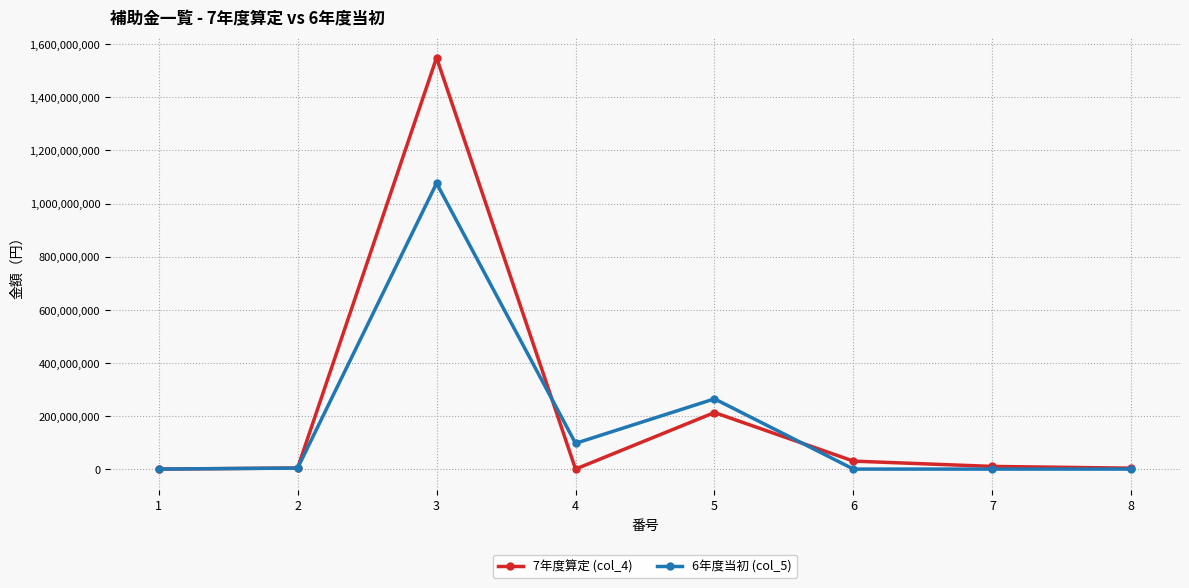

At which category does 6年度当初 (col_5) reach its first local peak?

3